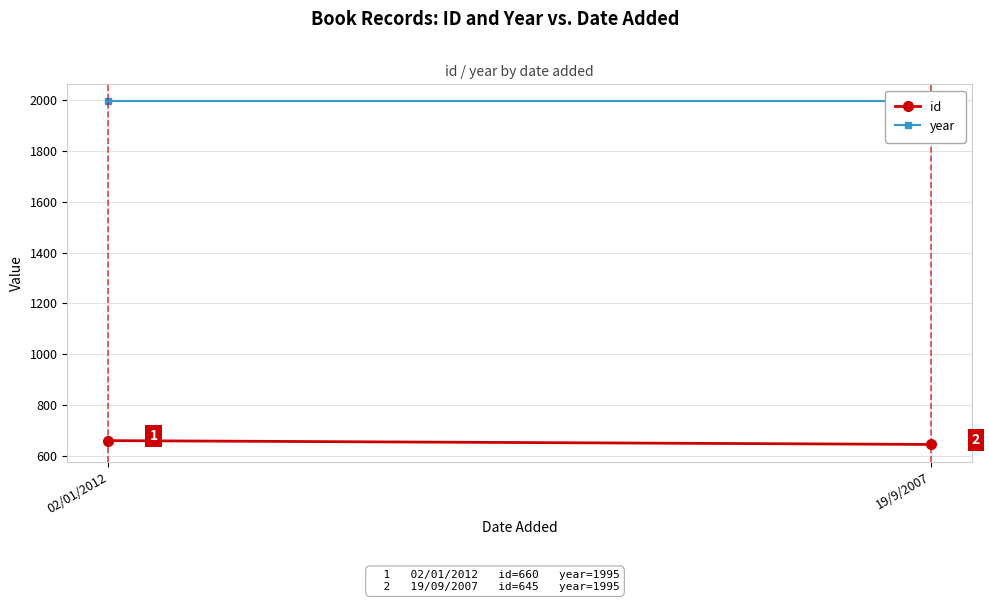

Which category has the highest value in the id series?

02/01/2012